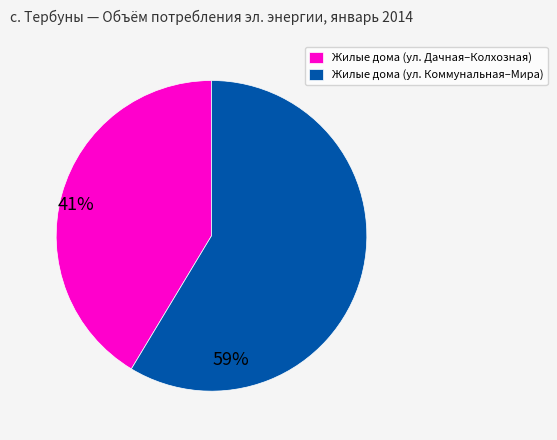

Count the number of slices in the pie.

2